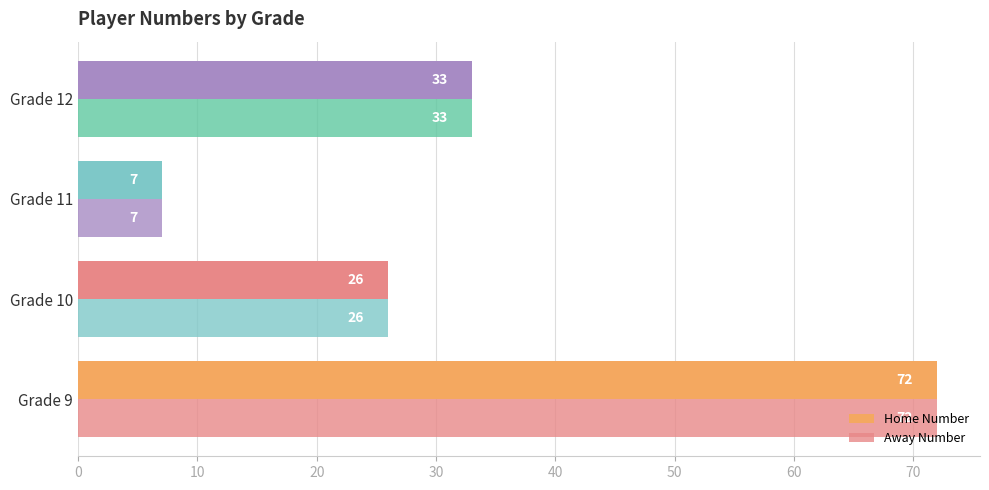

How many values in the Home Number series are below 33?

2